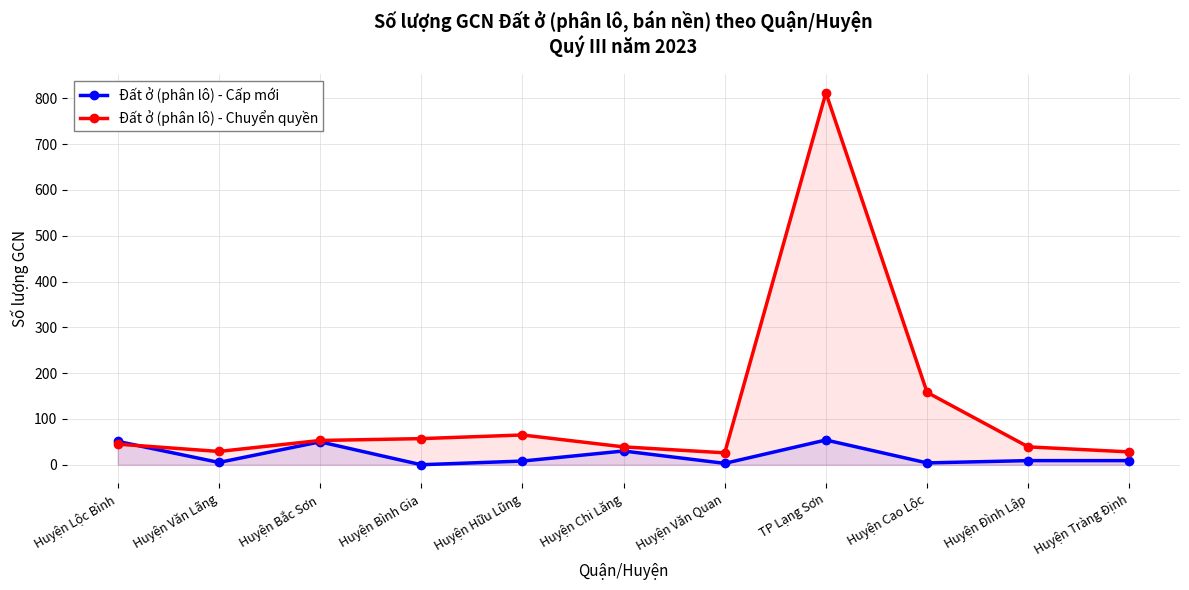

Which series has the largest range (max minus min)?

Đất ở (phân lô) - Chuyển quyền